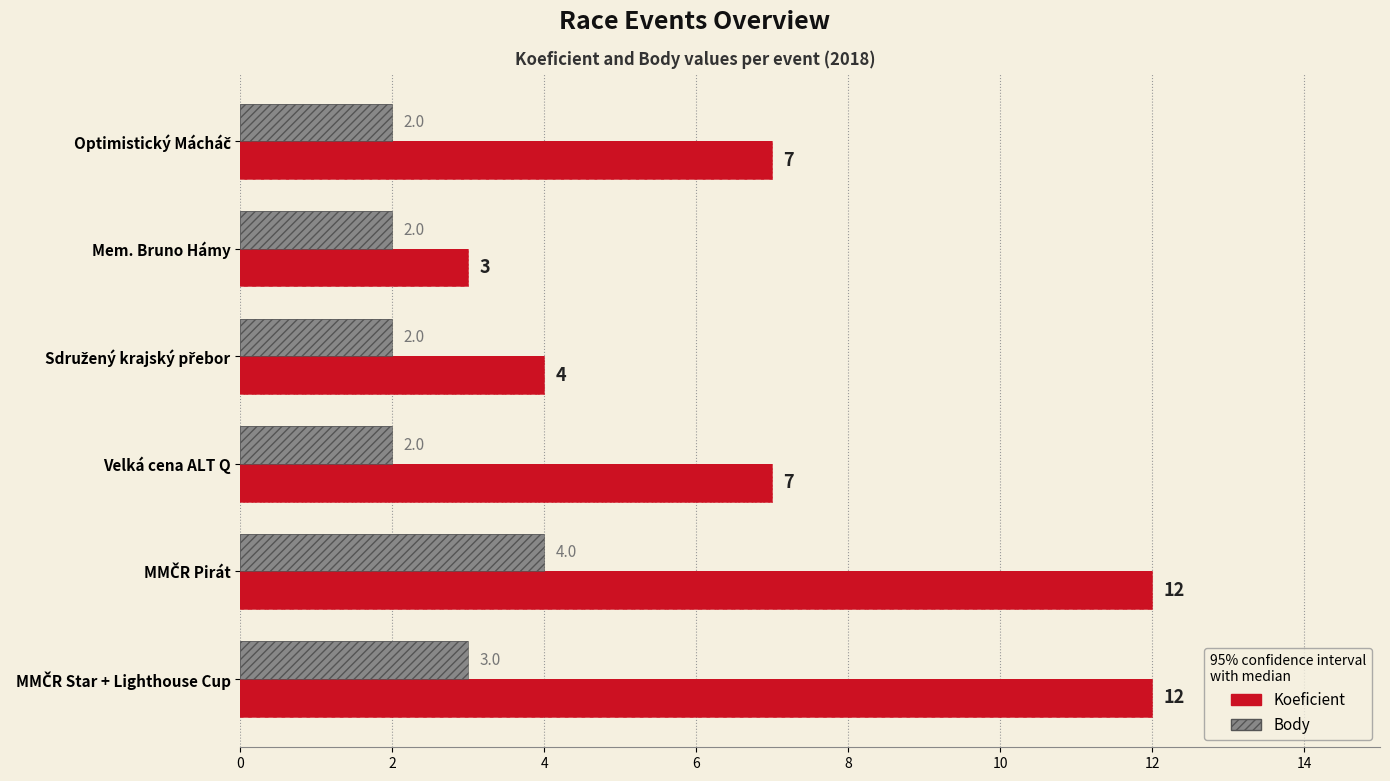

What is the average value of the Body series?

2